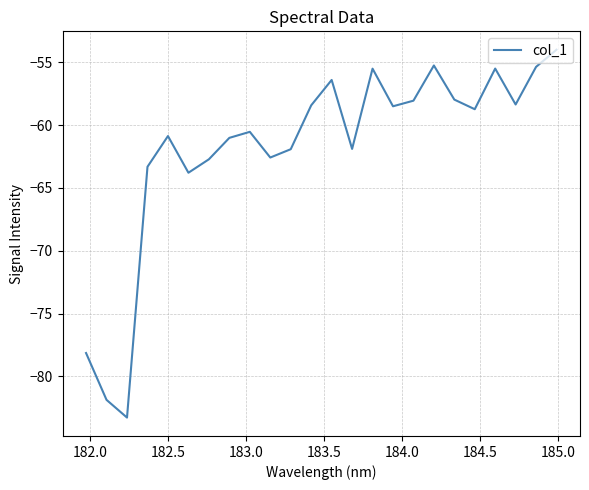

What is the difference between the maximum and minimum values?

29.3